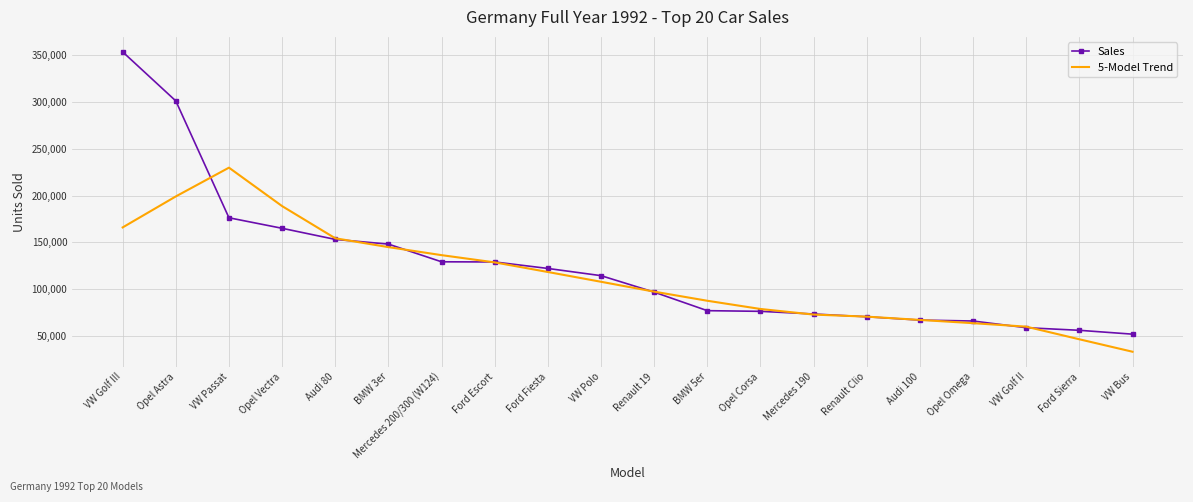

What is the difference between the highest and lowest values at Audi 80?

1209.4